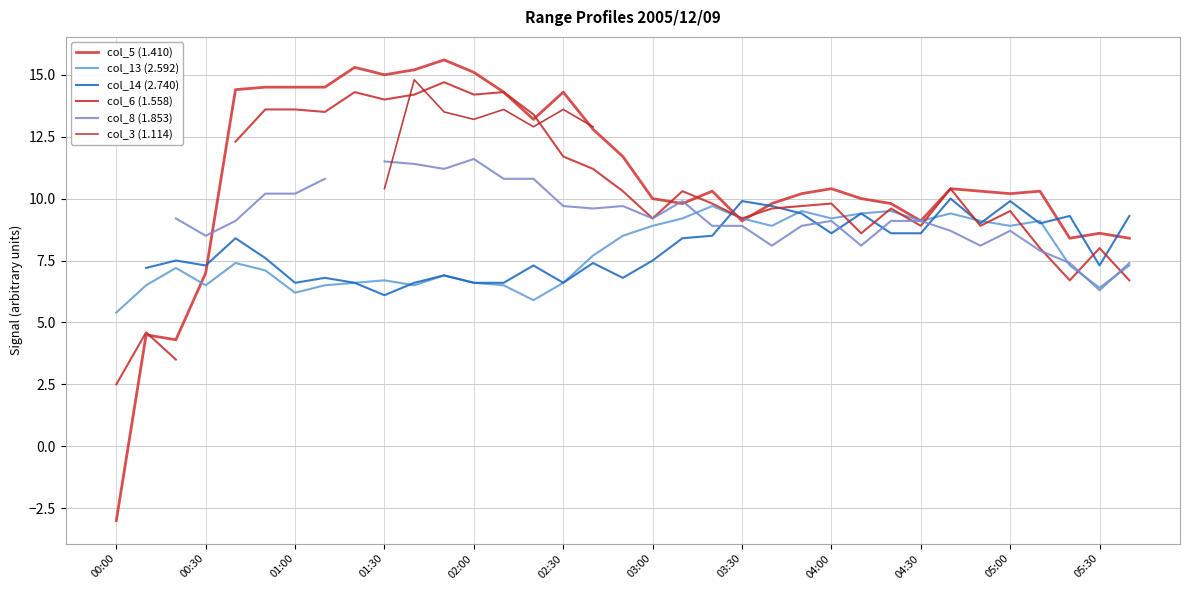

The col_5 (1.410) series shows 14.5 at 01:00. True or false?

True